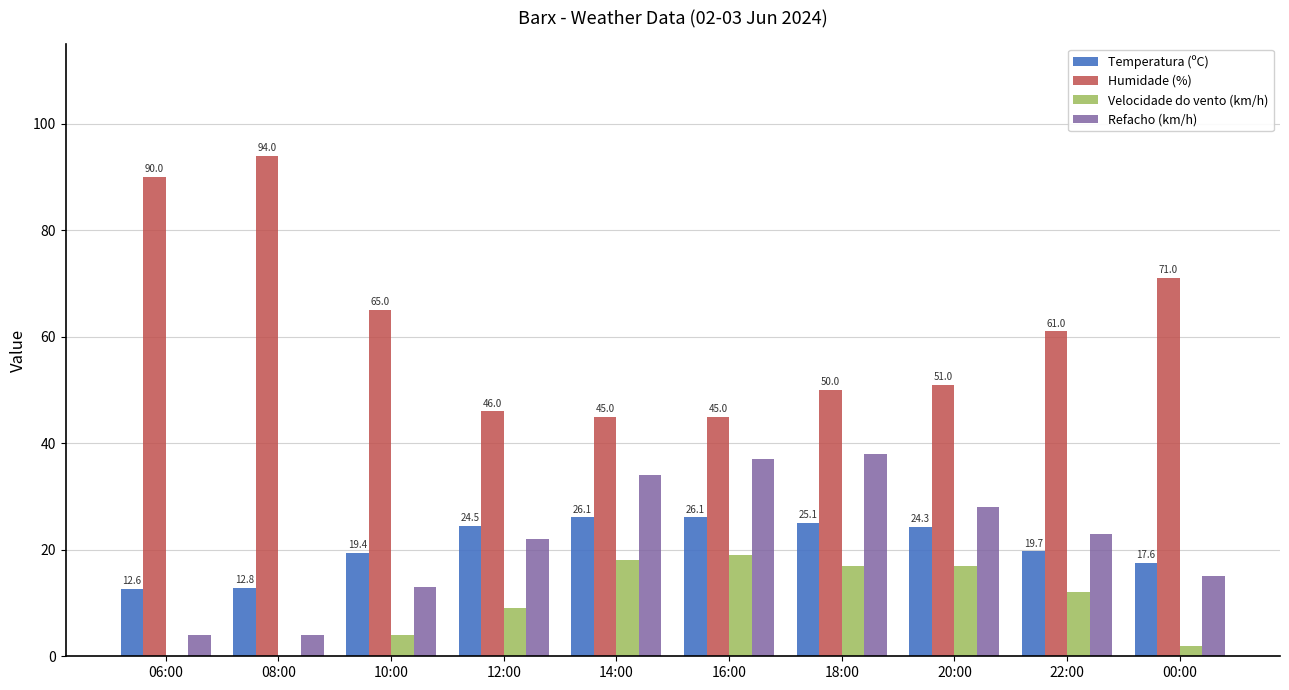

Reading left to right, what are all the values shown in this chart?

Temperatura (ºC): 12.6	12.8	19.4	24.5	26.1	26.1	25.1	24.3	19.7	17.6
Humidade (%): 90.0	94.0	65.0	46.0	45.0	45.0	50.0	51.0	61.0	71.0
Velocidade do vento (km/h): 0.0	0.0	4.0	9.0	18.0	19.0	17.0	17.0	12.0	2.0
Refacho (km/h): 4.0	4.0	13.0	22.0	34.0	37.0	38.0	28.0	23.0	15.0